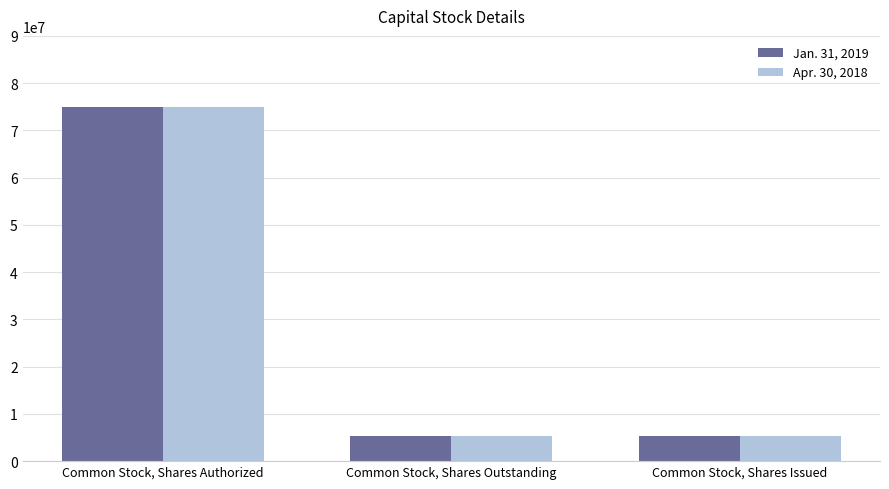

At which category is the sum across all series the highest?

Common Stock, Shares Authorized